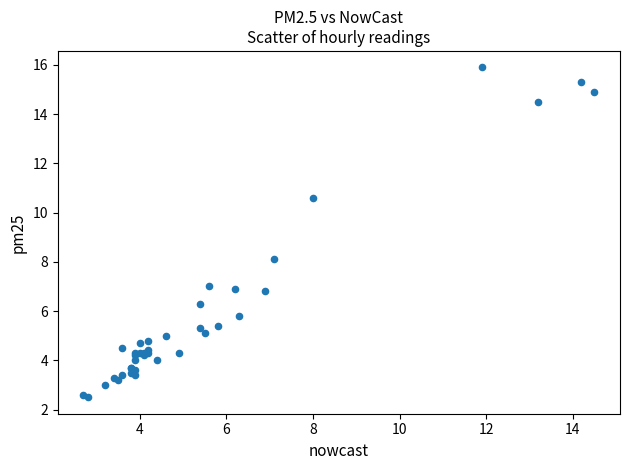

What Y value in the scatter plot is closest to 9?

8.1